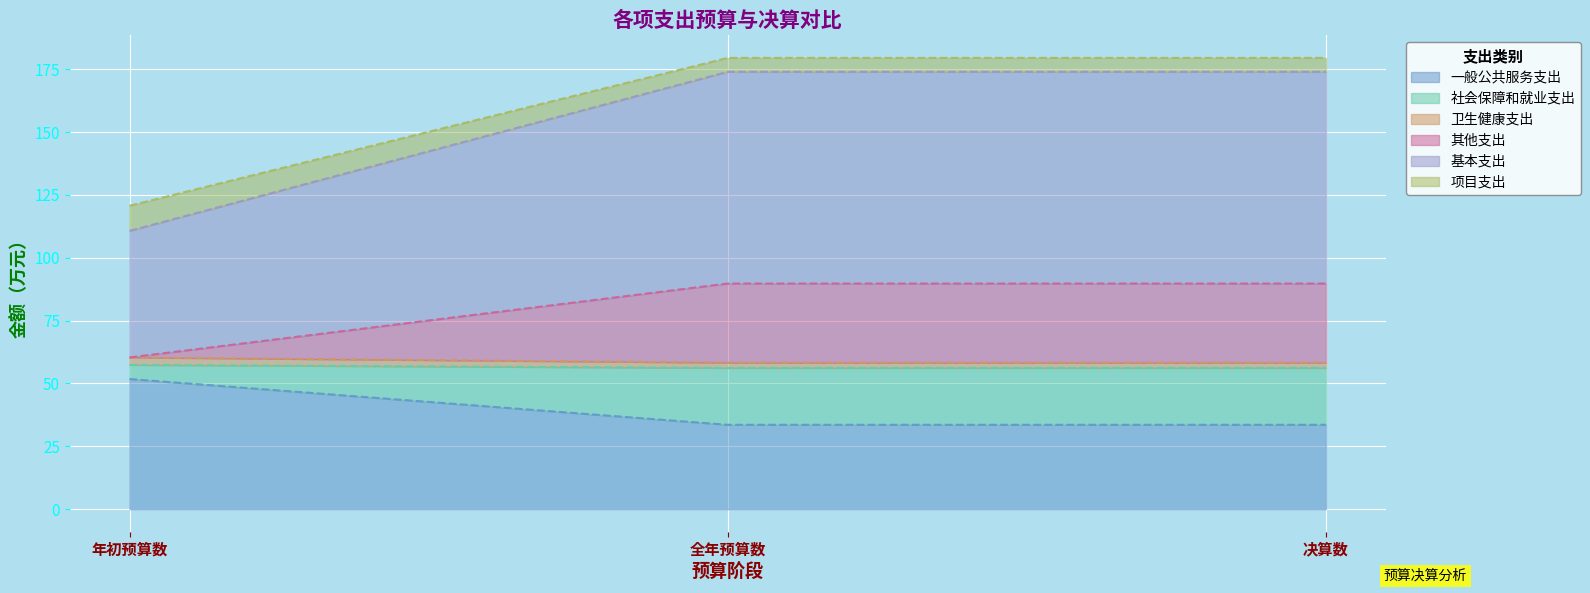

Which series has the widest spread of values?

基本支出